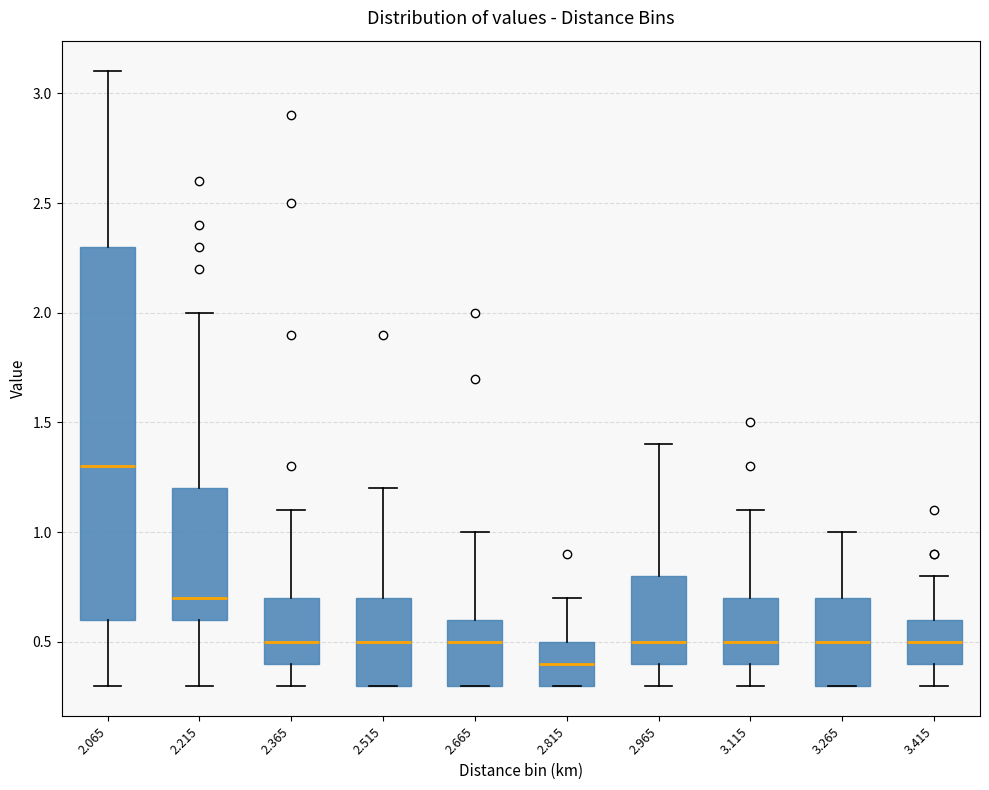

Where does the median line of the box at x = 2.965 sit on the y-axis? The values are not printed on the chart, so give them approximately, as read against the axis.

0.5